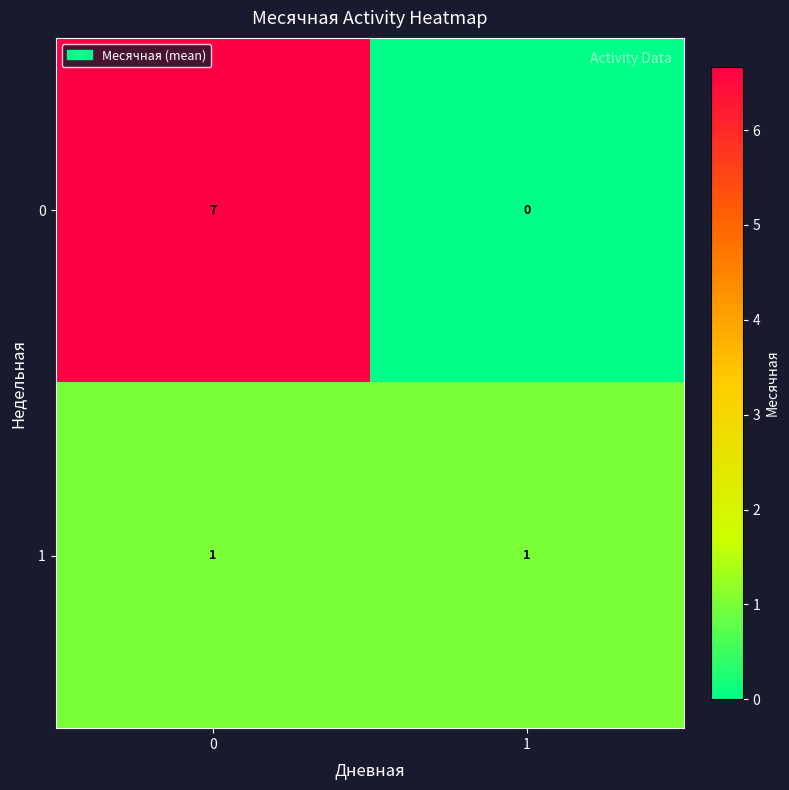

What is the average value of the 0 series?

4